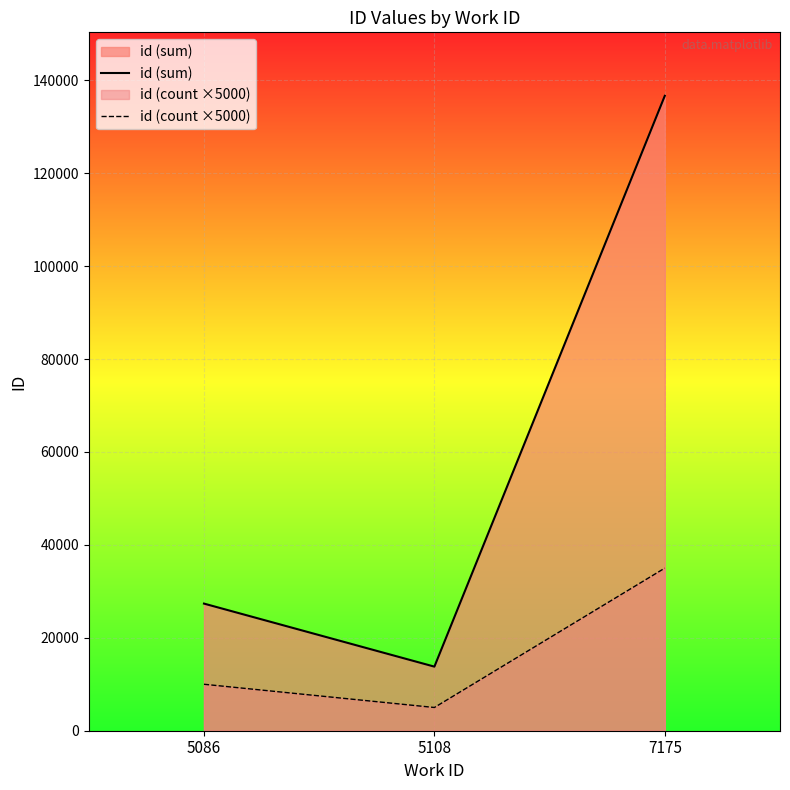

Is the value of id (sum) at 5108 greater than the value of id (count ×5000) at 7175?

No